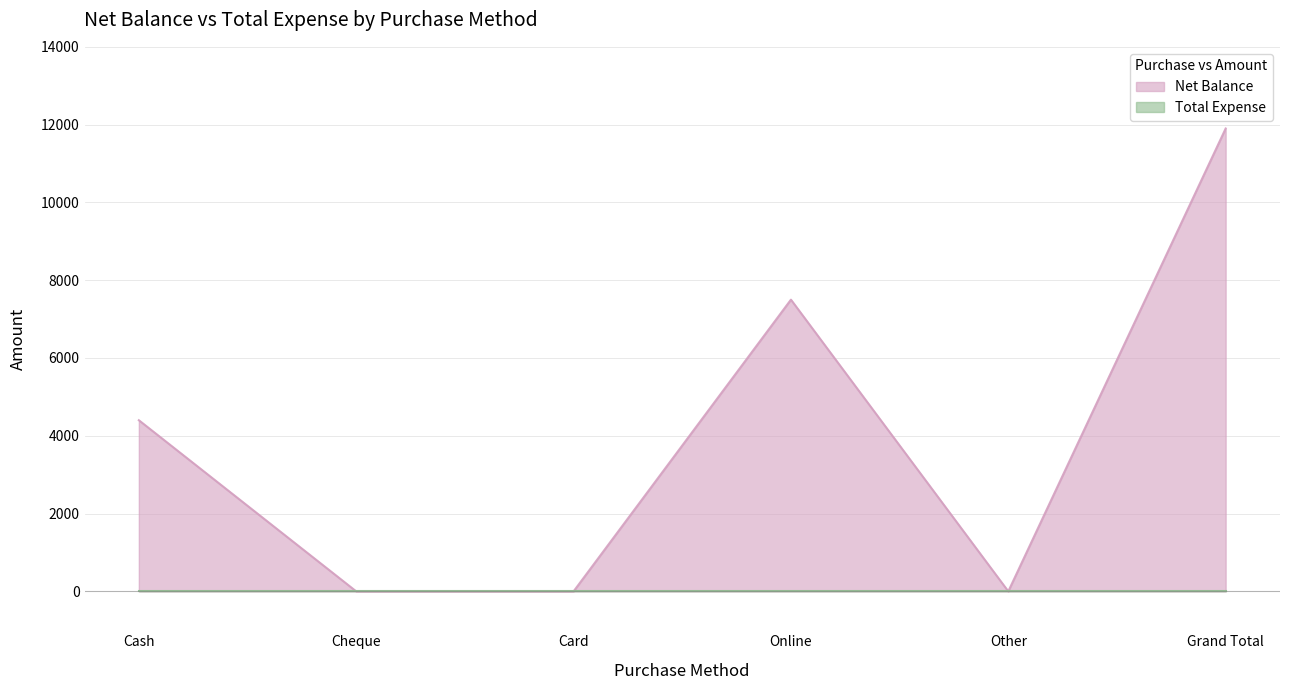

The chart shows a value of 0 at Cheque. True or false?

True